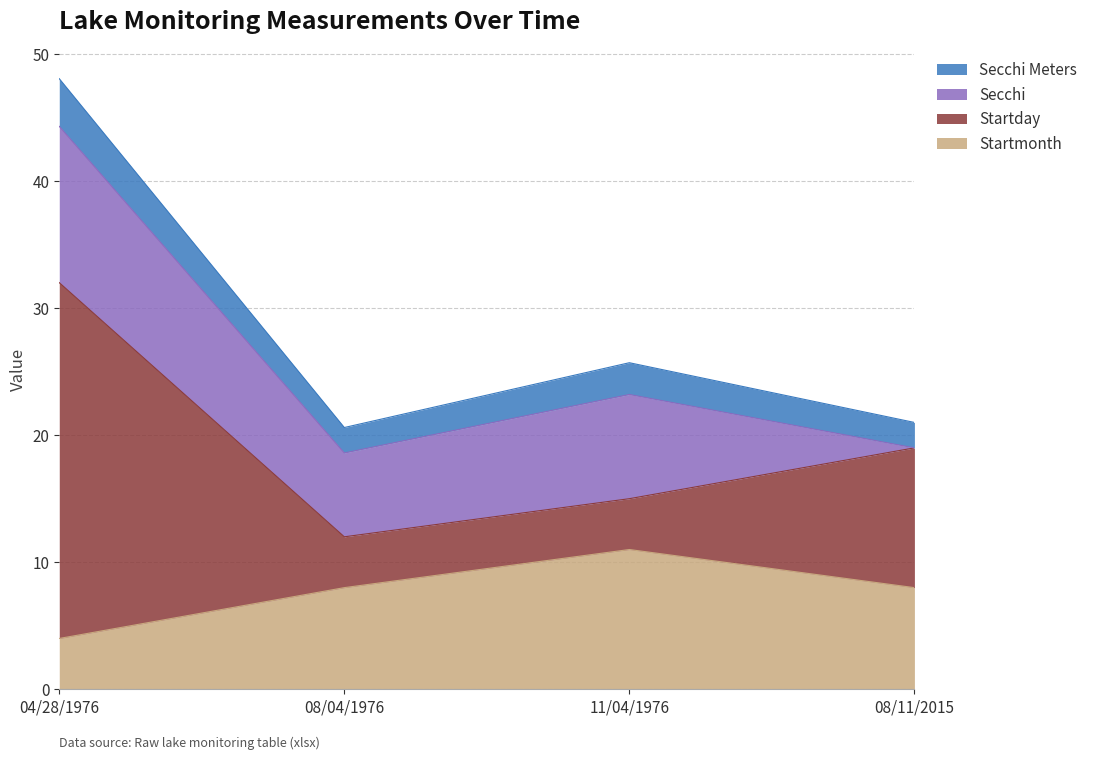

What are all the series names shown in the legend?

Secchi Meters, Secchi, Startday, Startmonth